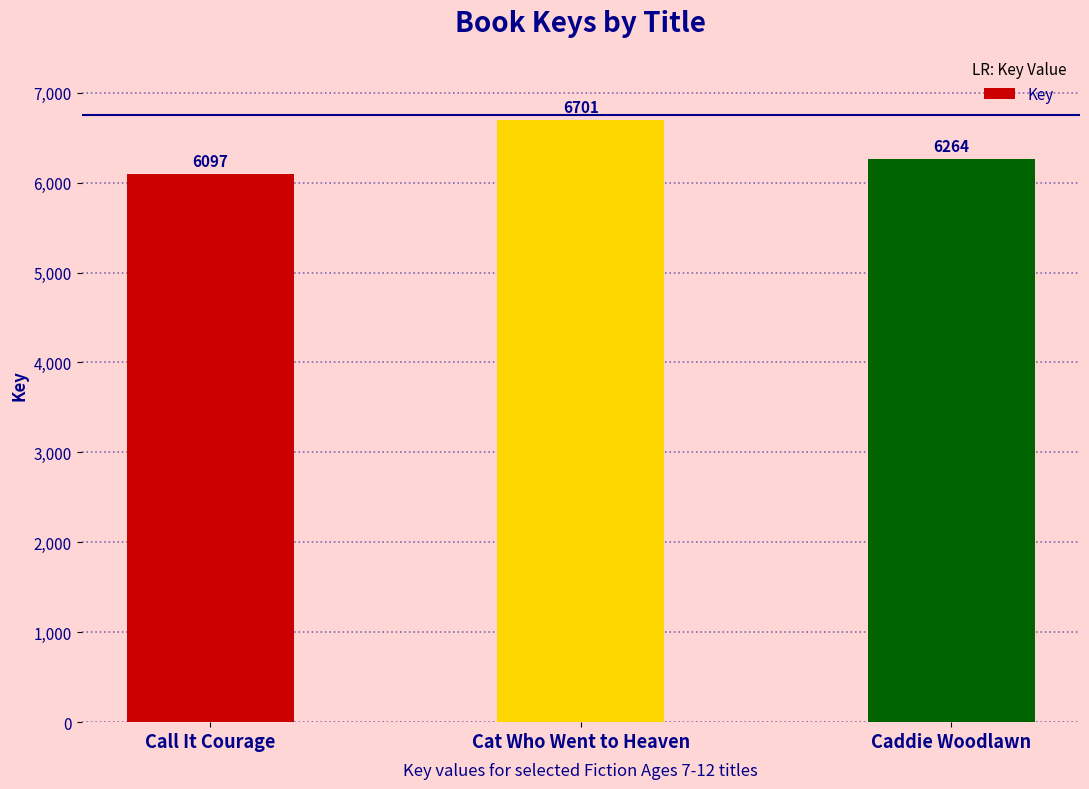

The chart shows a value of 11238 at Cat Who Went to Heaven. True or false?

False